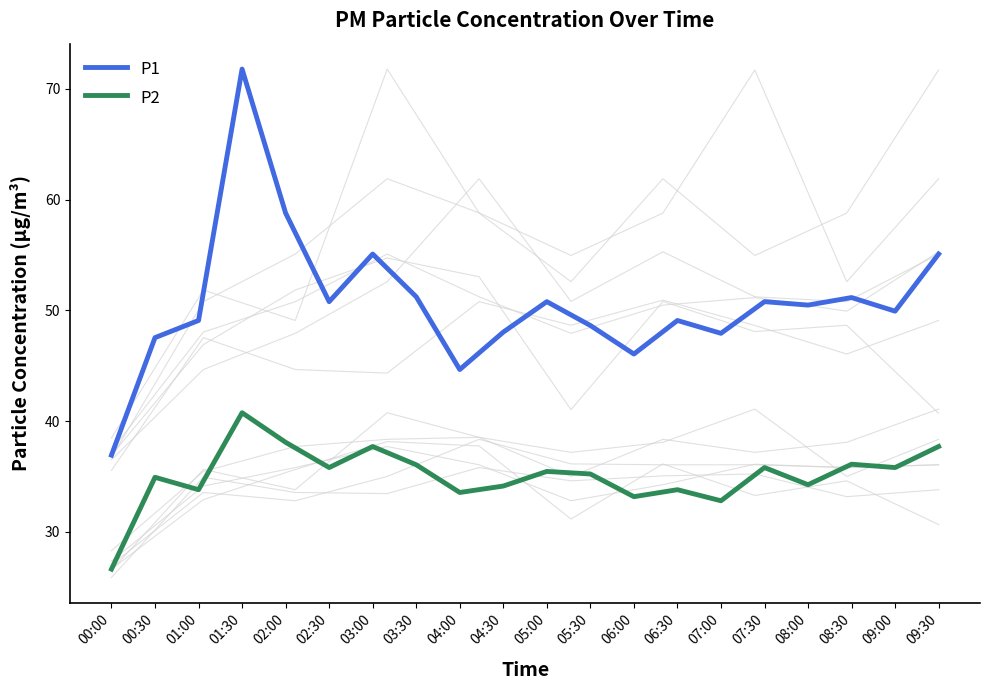

Where is the first local maximum for P1?

01:30